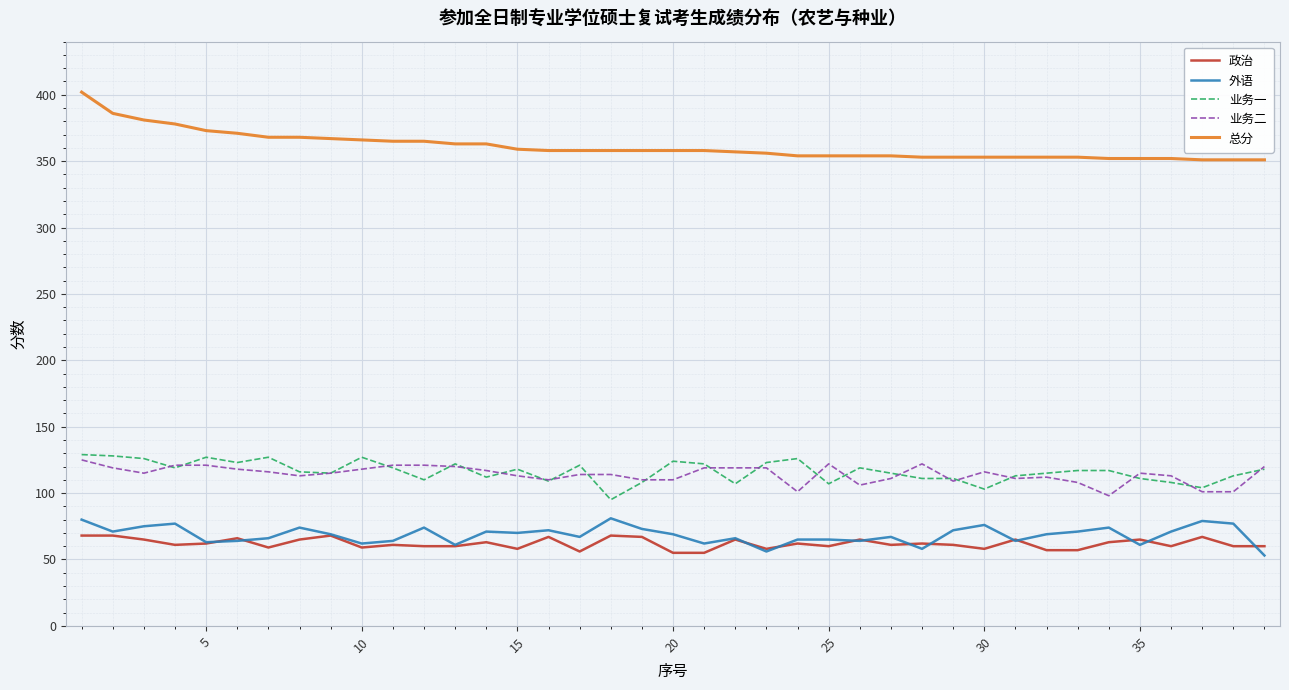

At how many categories does at least one series exceed 120?

39